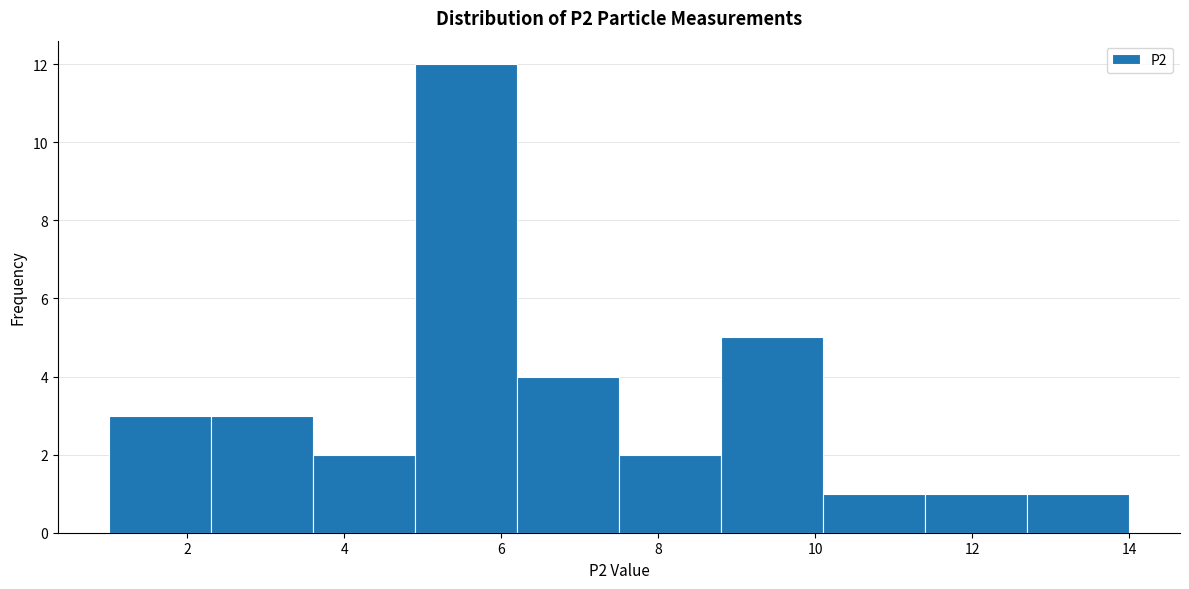

Over which range of the x-axis is the bar tallest?

4.9 to 6.2